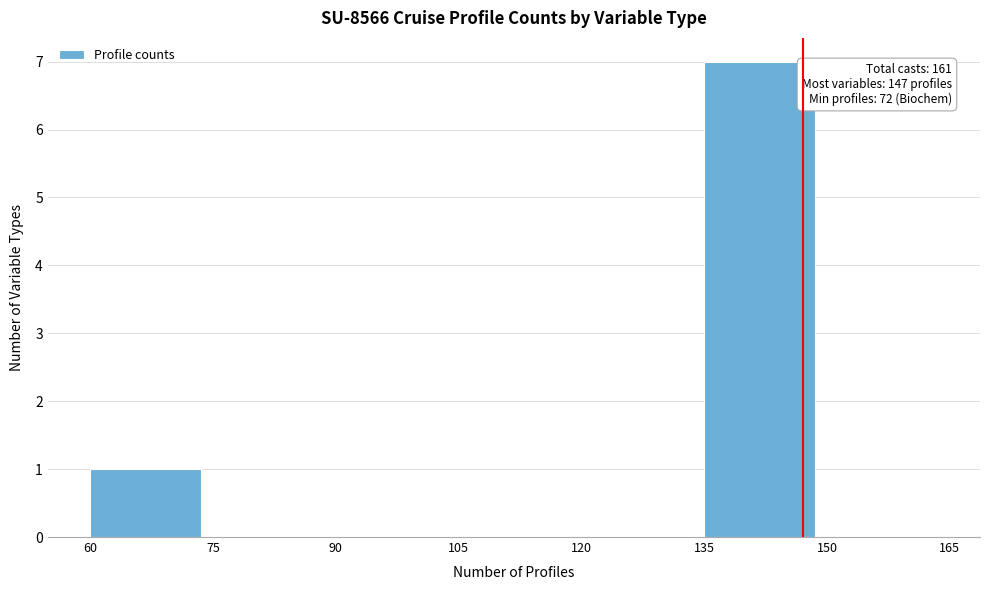

Which range on the x-axis has the tallest bar?

135 to 150